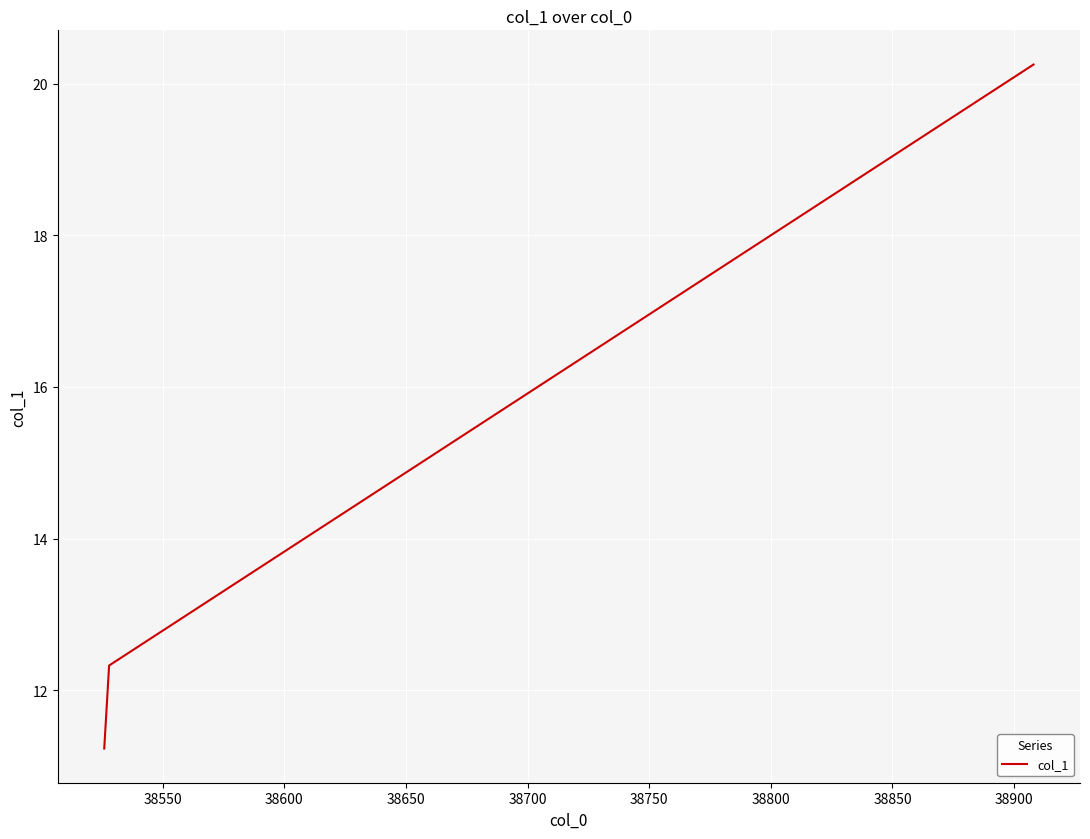

What is the difference between the second highest and minimum values?

1.1